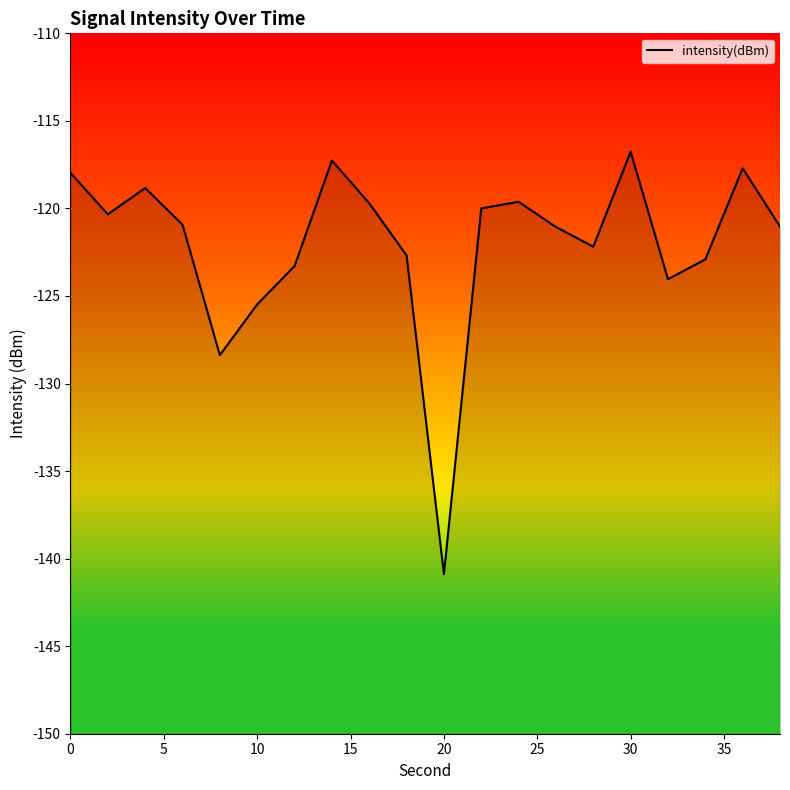

How many data points are less than -120?

12